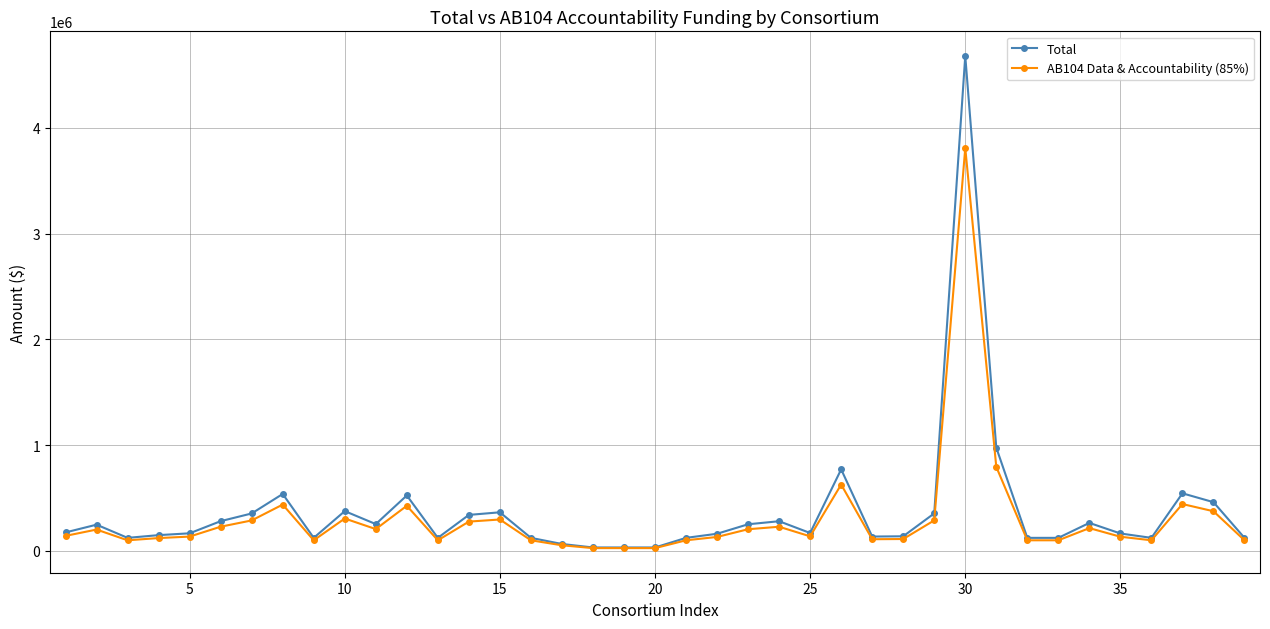

What is the value of the AB104 Data & Accountability (85%) point at the 14th from the left?

277379